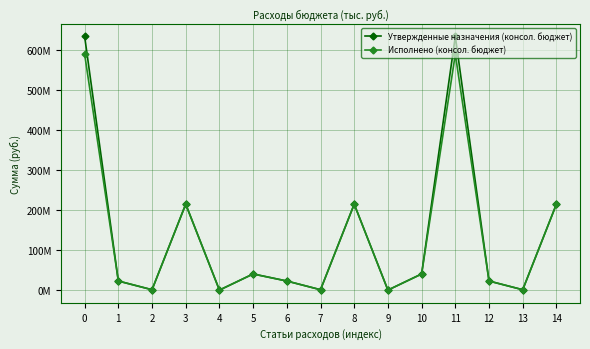

List the series in order of their overall mean, lowest first.

Исполнено (консол. бюджет), Утвержденные назначения (консол. бюджет)